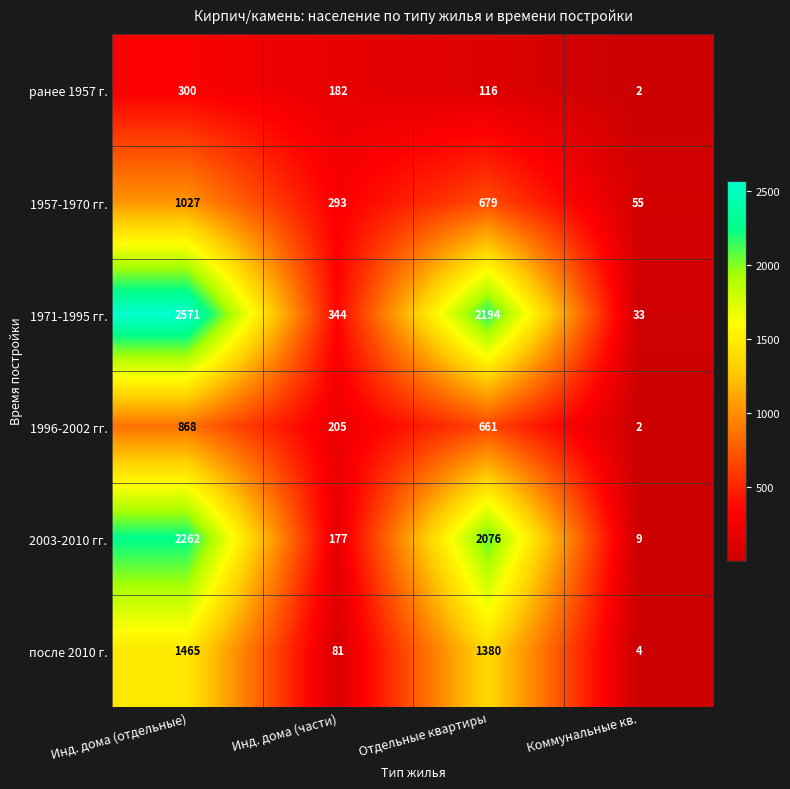

Which series has the largest range (max minus min)?

1971-1995 гг.